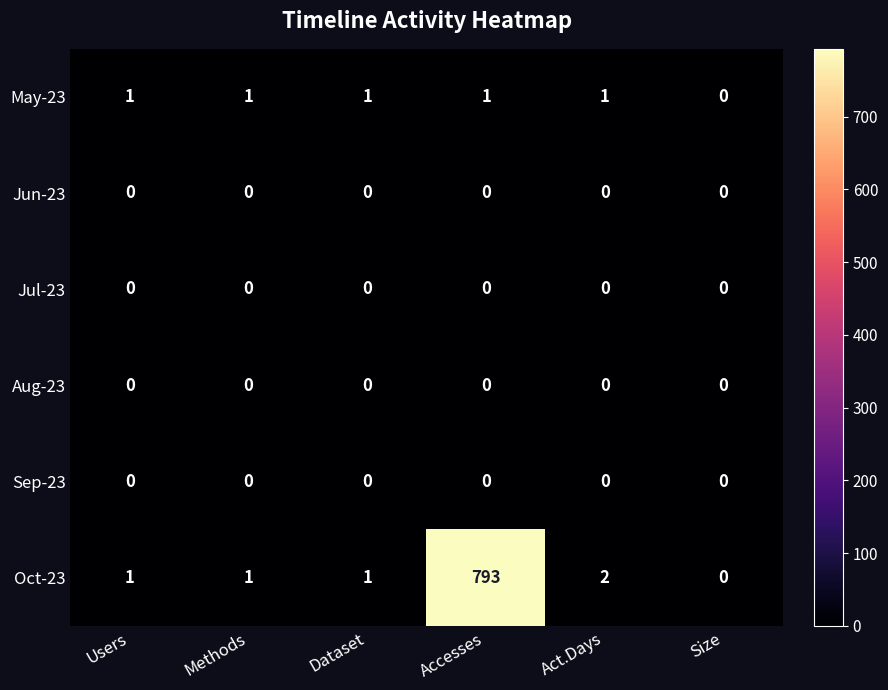

What is the total value across all series at Accesses?

794